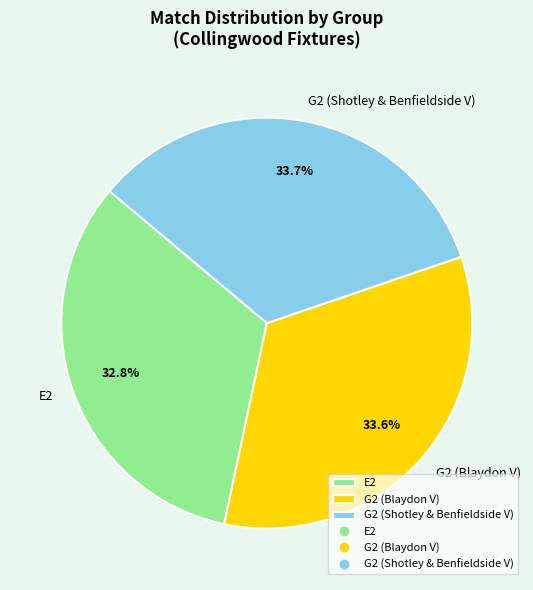

Which slice is the smallest?

E2